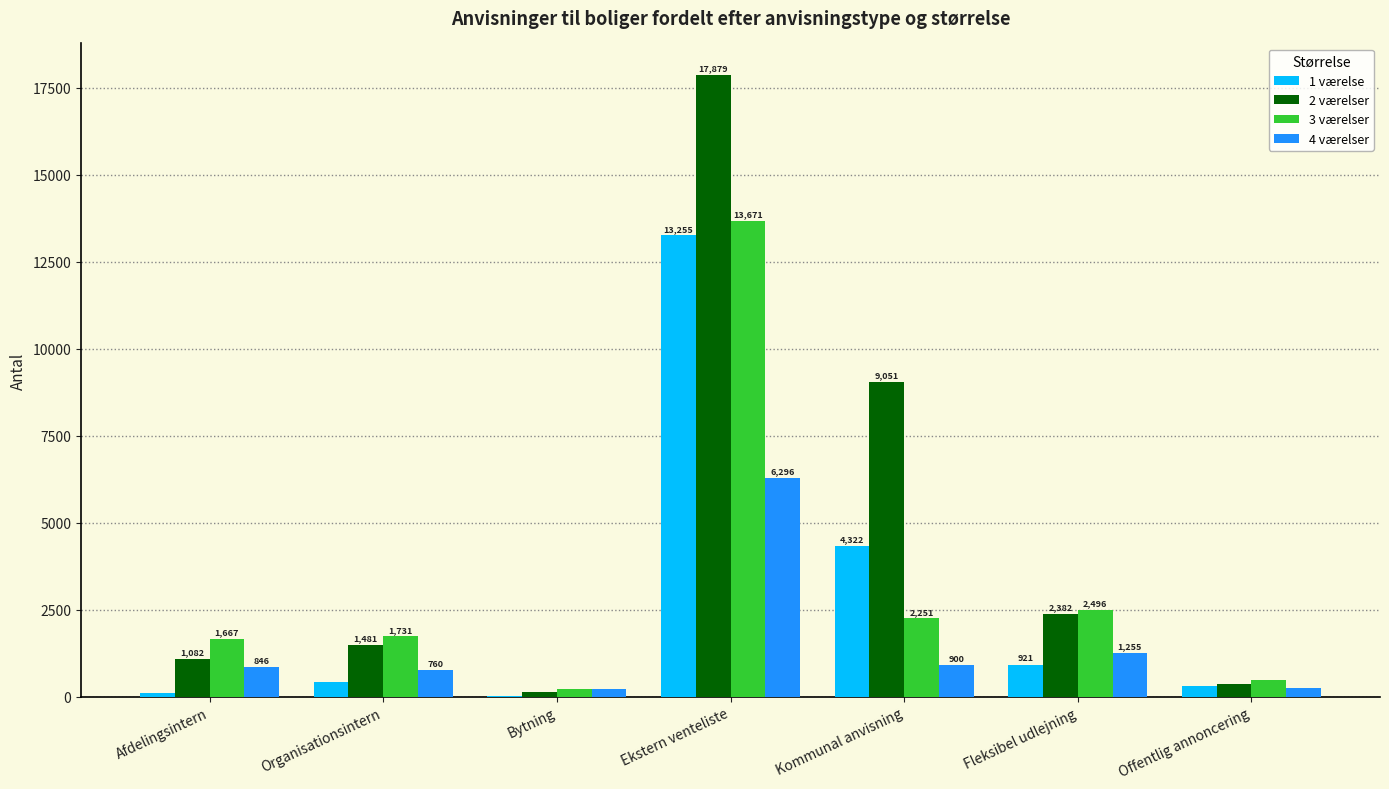

The 3 værelser series shows 1731 at Organisationsintern. True or false?

True